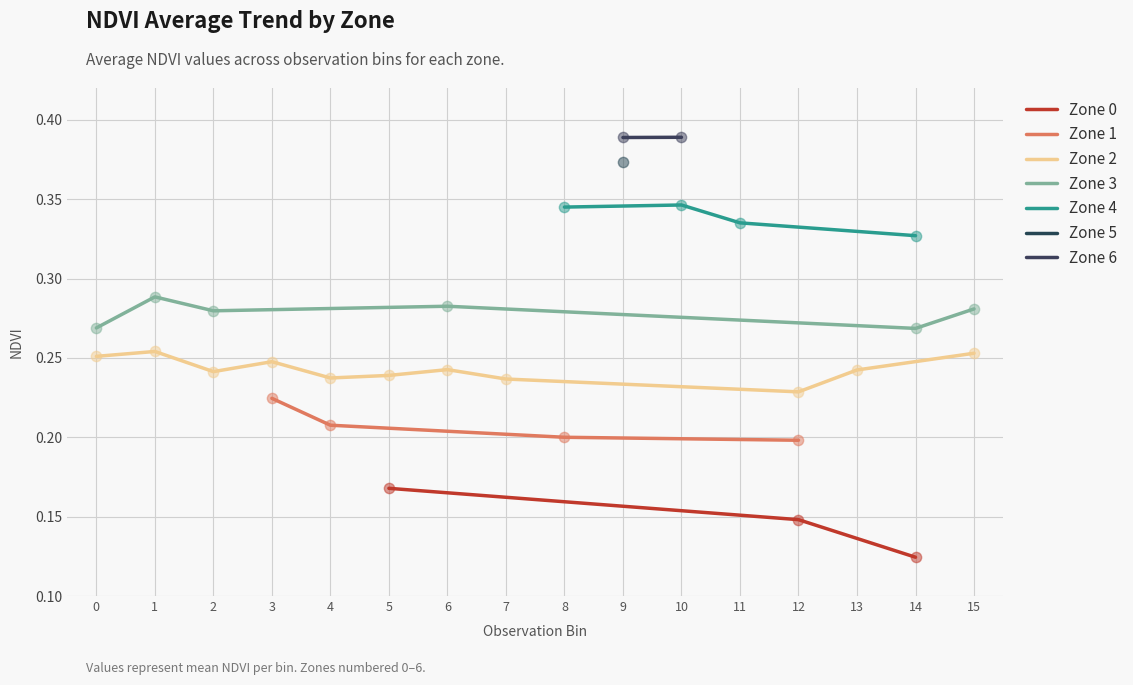

Which series has the largest Y range (max minus min)?

Zone 0